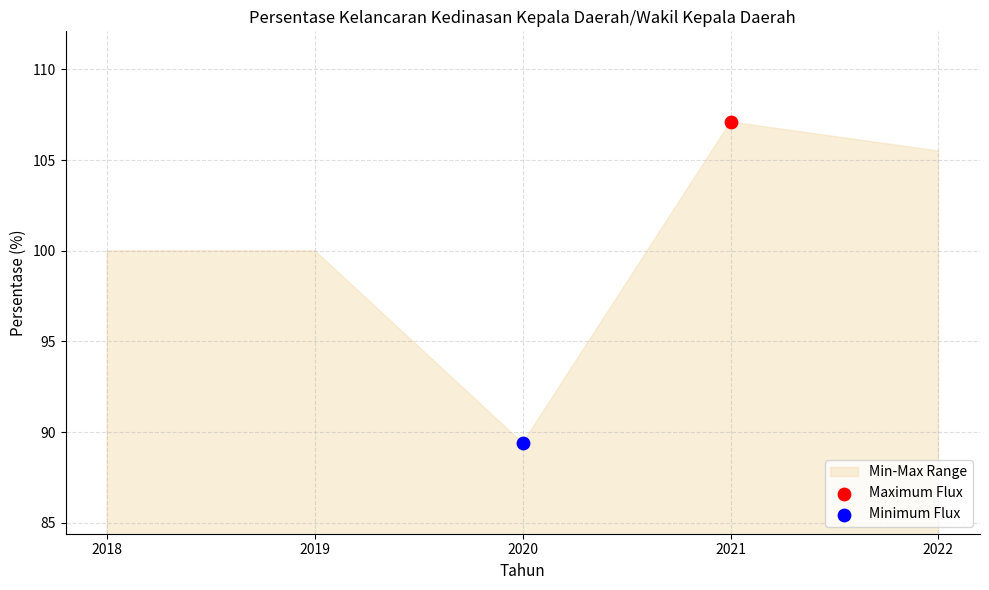

What is the ratio of the value at 2019 to the value at 2018?

1.0